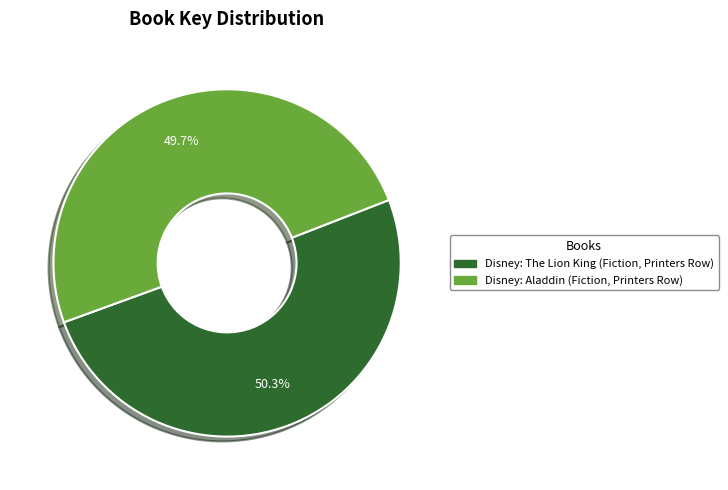

Which has a higher value, Disney: The Lion King or Disney: Aladdin?

Disney: The Lion King